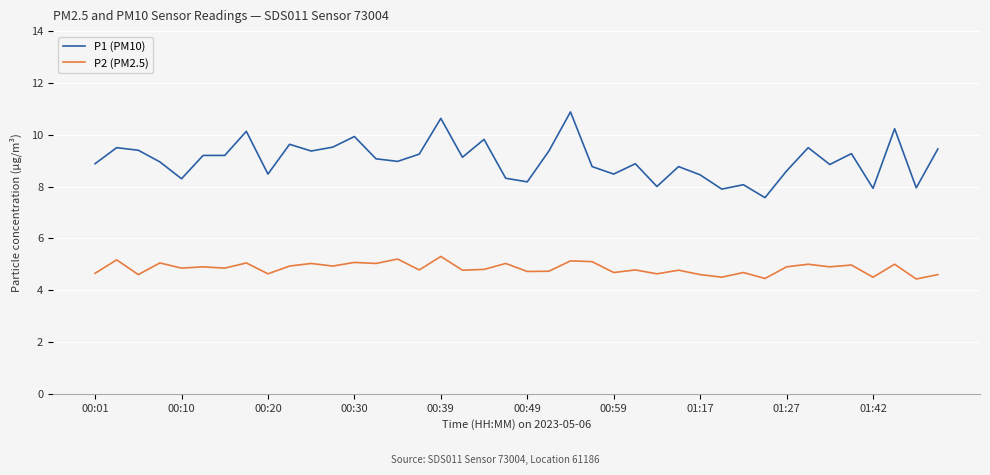

List the series in order of their peak value, highest first.

P1 (PM10), P2 (PM2.5)